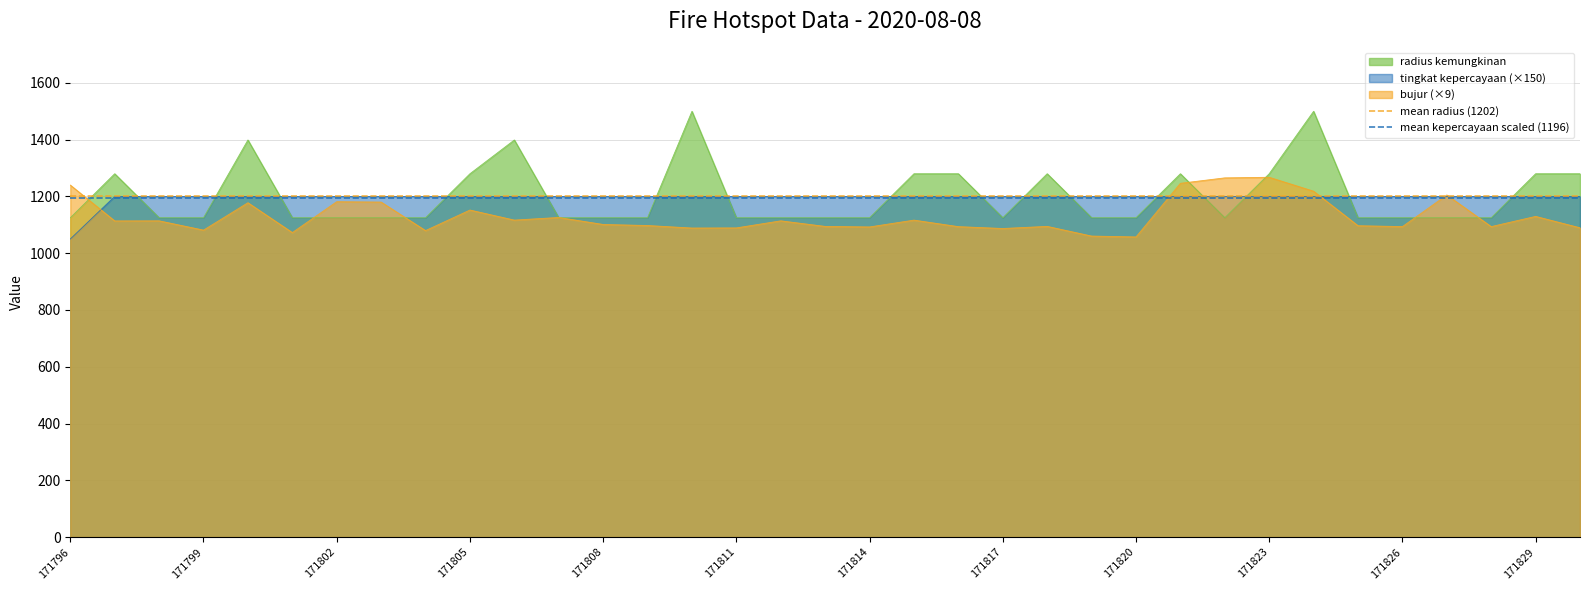

What is the maximum value for bujur (×9)?

1267.6